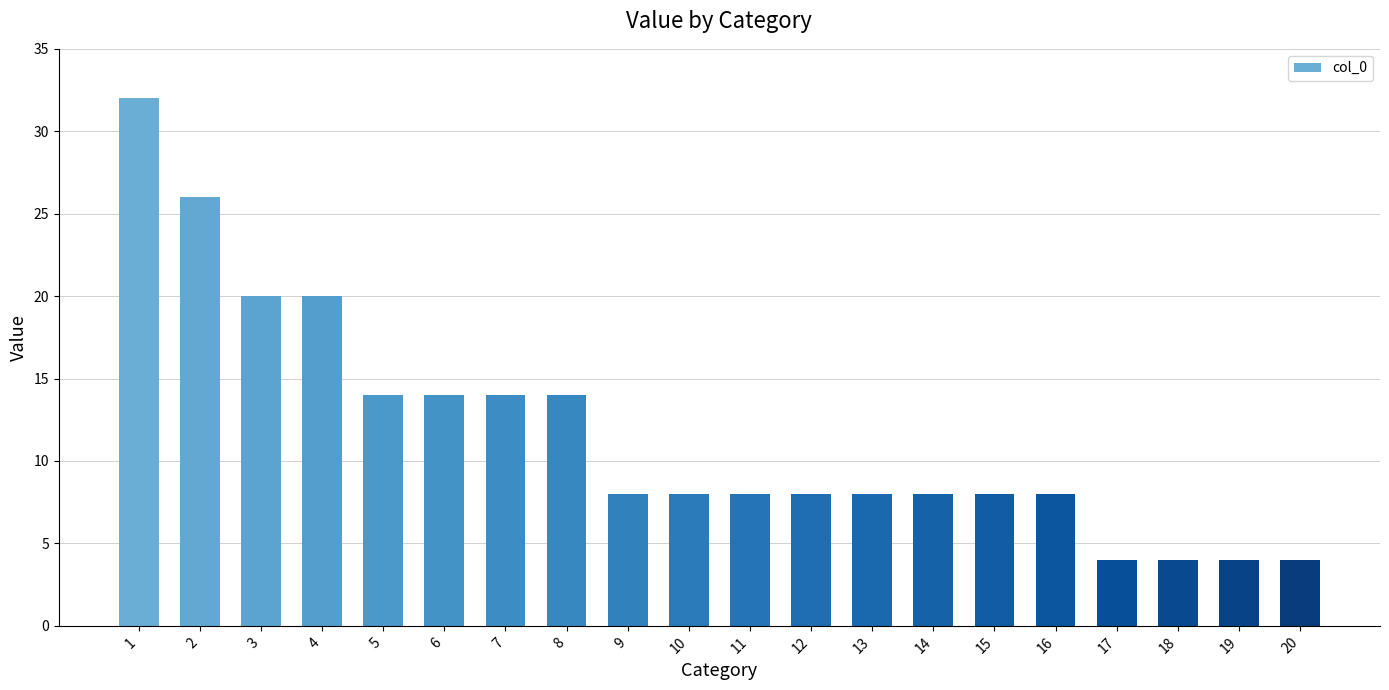

Which has a higher value, 8 or 17?

8